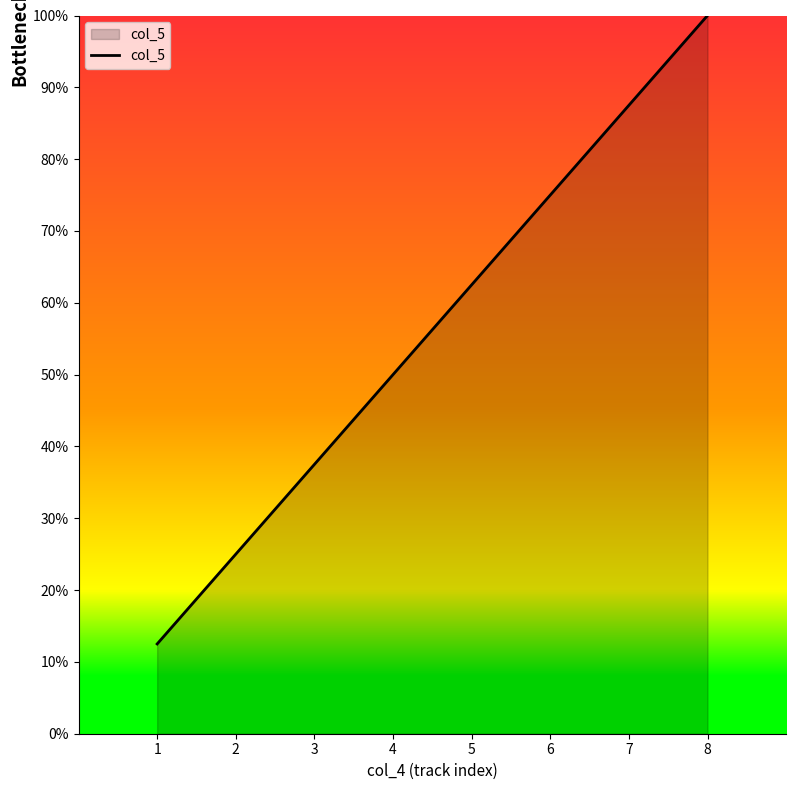

How many lines are shown in the chart?

1